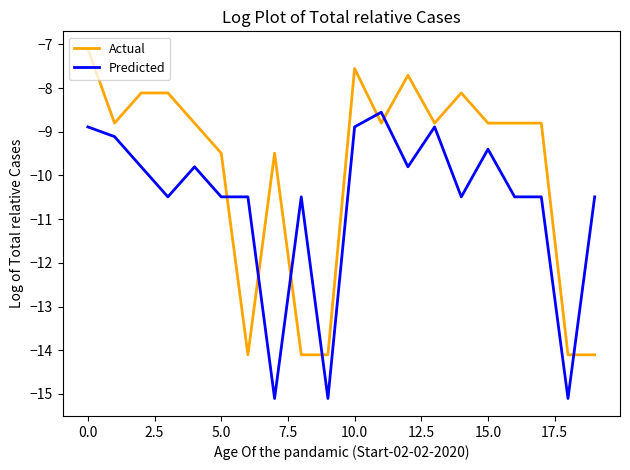

What is the minimum value shown in the chart?

-15.1